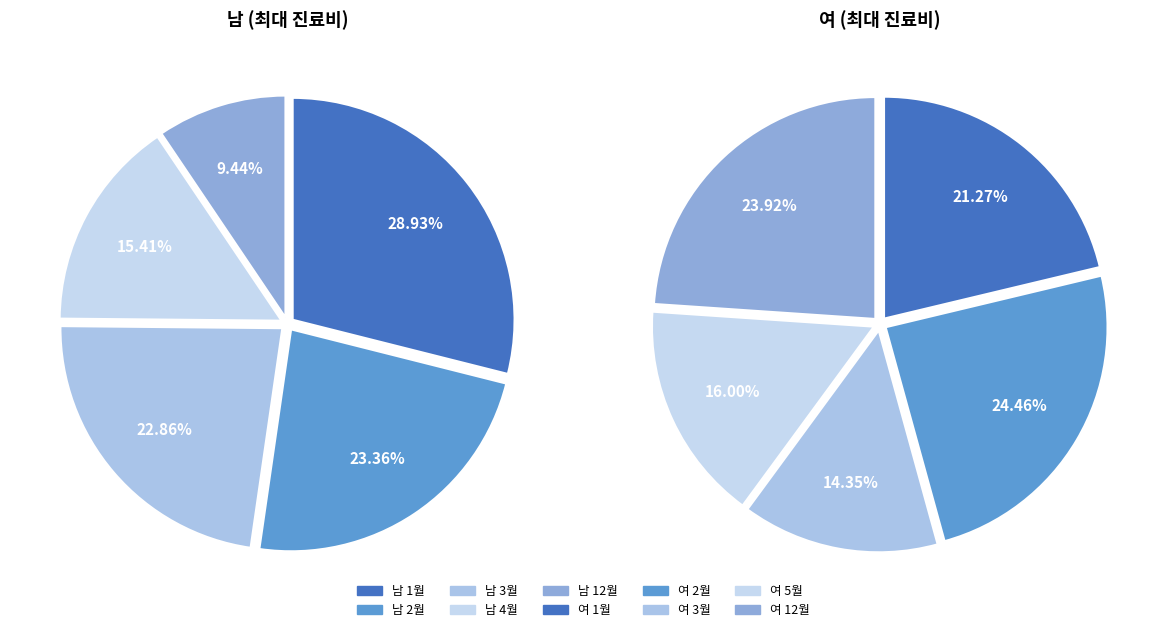

Count the number of slices in the pie.

5